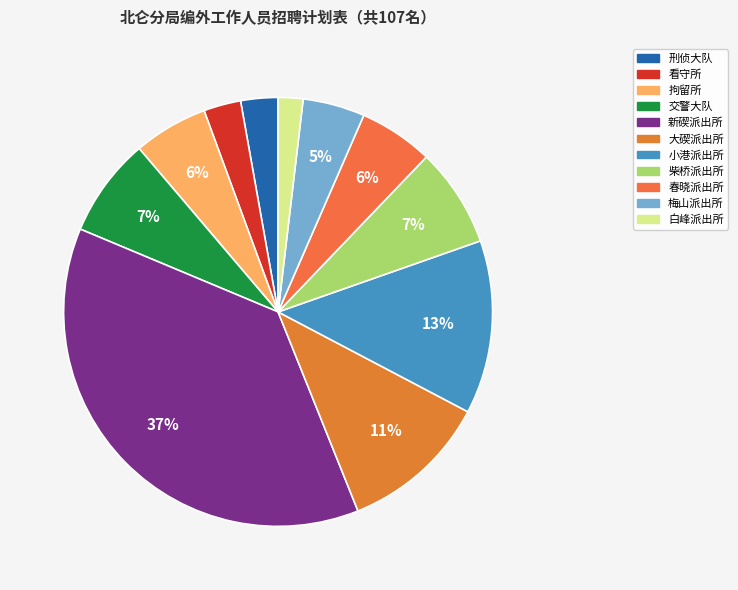

To the nearest percent, what is the difference between the largest and smallest slice percentages?

36%